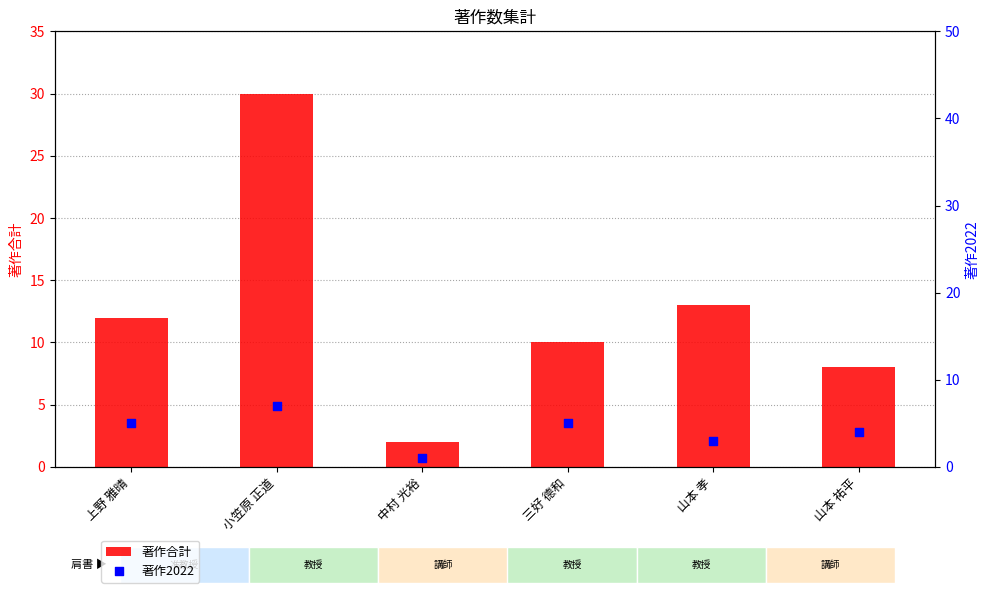

Which series contains the highest Y value?

著作合計